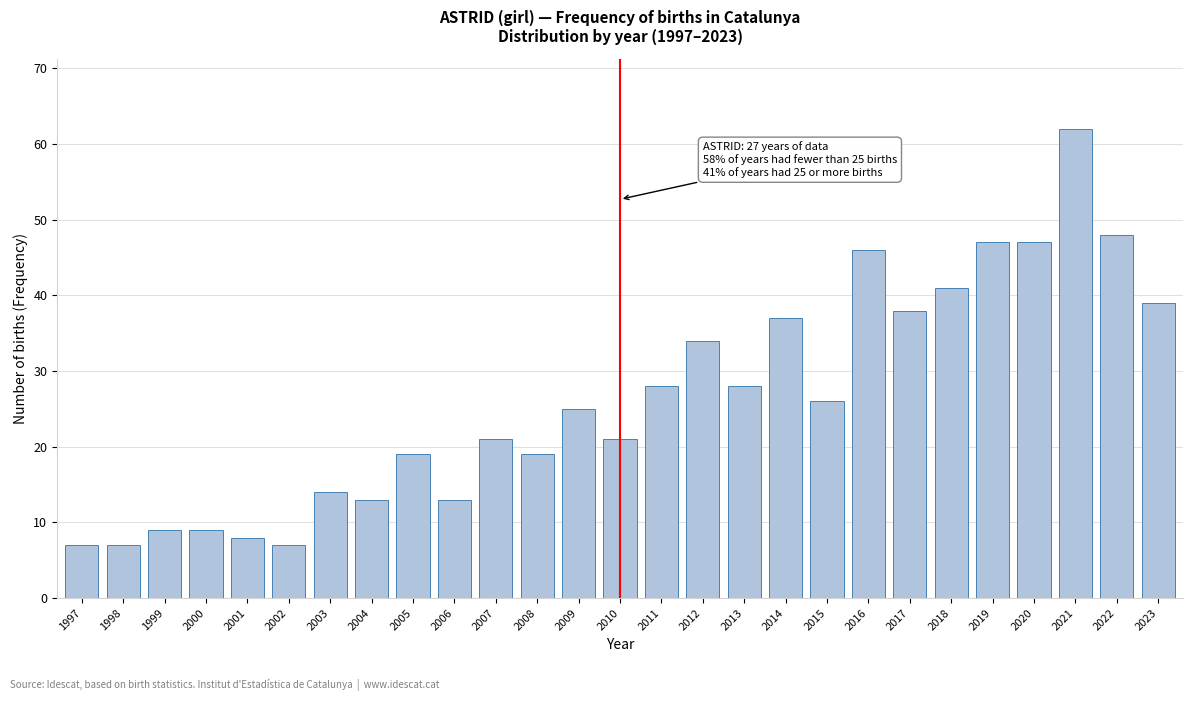

Reading left to right, extract all data points from this chart.

1997=7	1998=7	1999=9	2000=9	2001=8	2002=7	2003=14	2004=13	2005=19	2006=13	2007=21	2008=19	2009=25	2010=21	2011=28	2012=34	2013=28	2014=37	2015=26	2016=46	2017=38	2018=41	2019=47	2020=47	2021=62	2022=48	2023=39